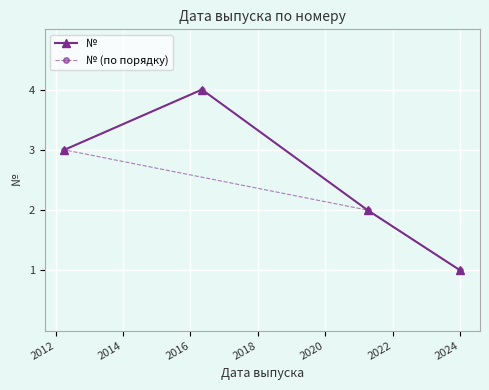

In №, how many points are higher than both neighbors (excluding endpoints)?

1